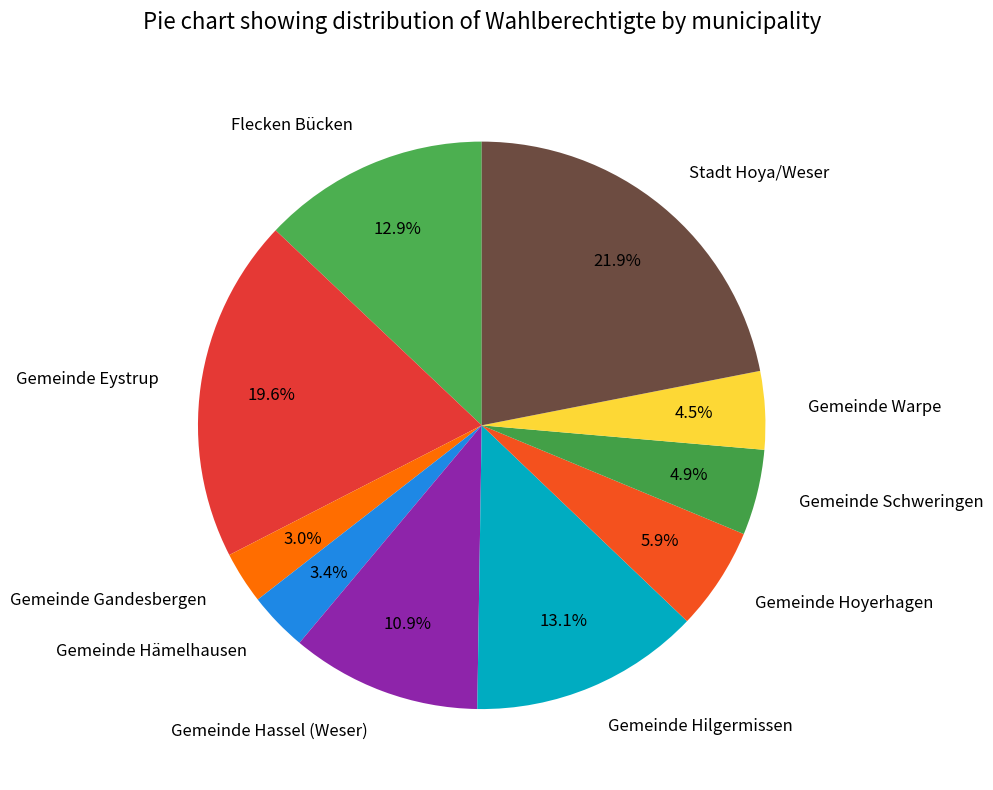

What is the ratio of the value at Gemeinde Eystrup to the value at Flecken Bücken?

1.5